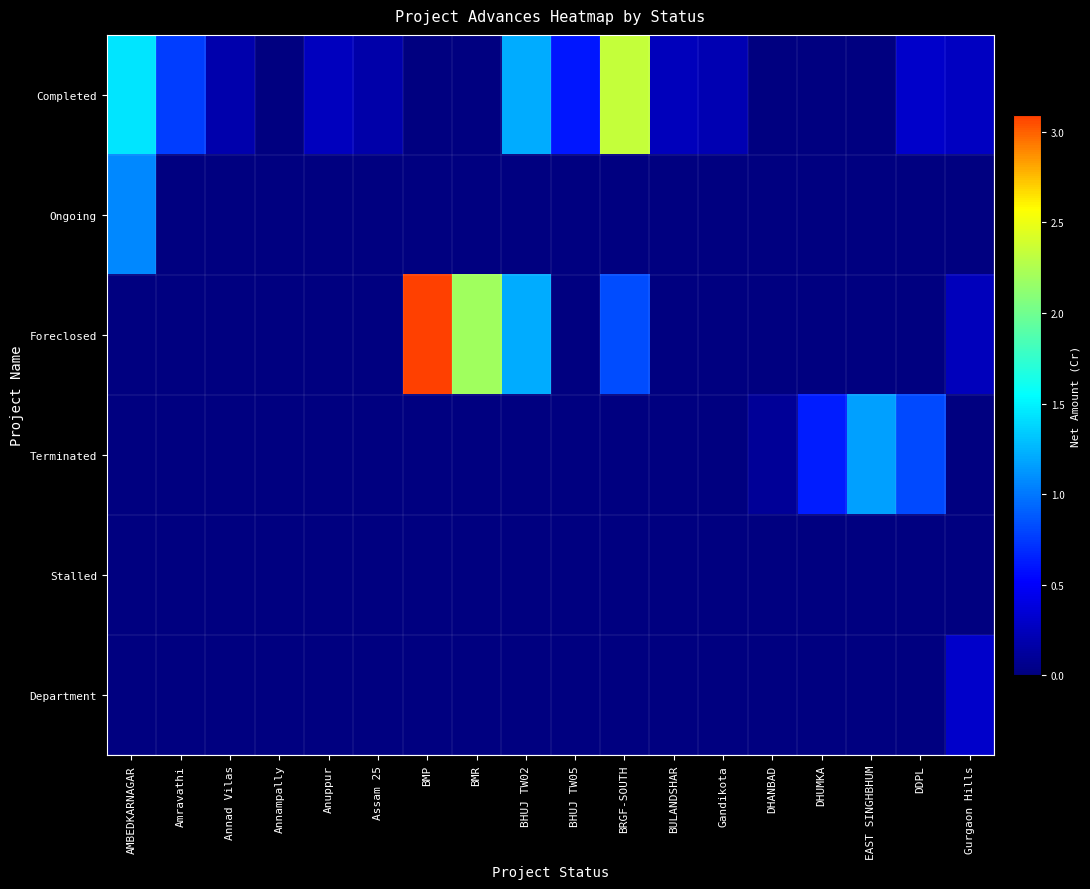

Which label corresponds to the largest value in the chart?

BMP